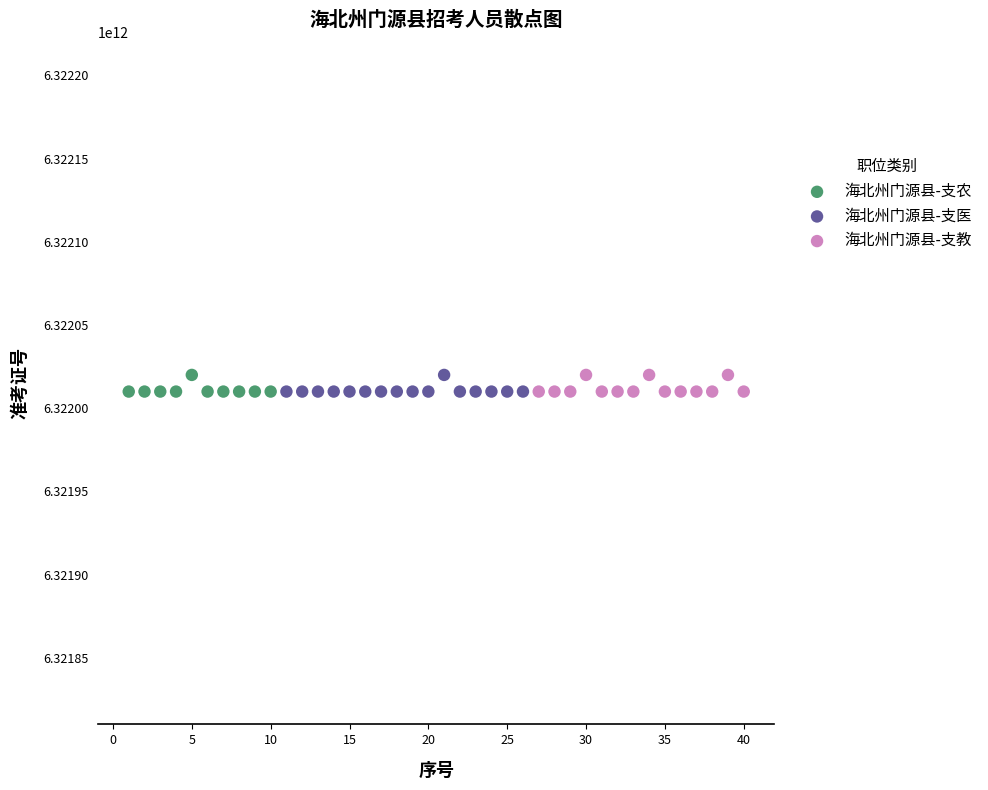

What are all the series names shown in the legend?

海北州门源县-支农, 海北州门源县-支医, 海北州门源县-支教